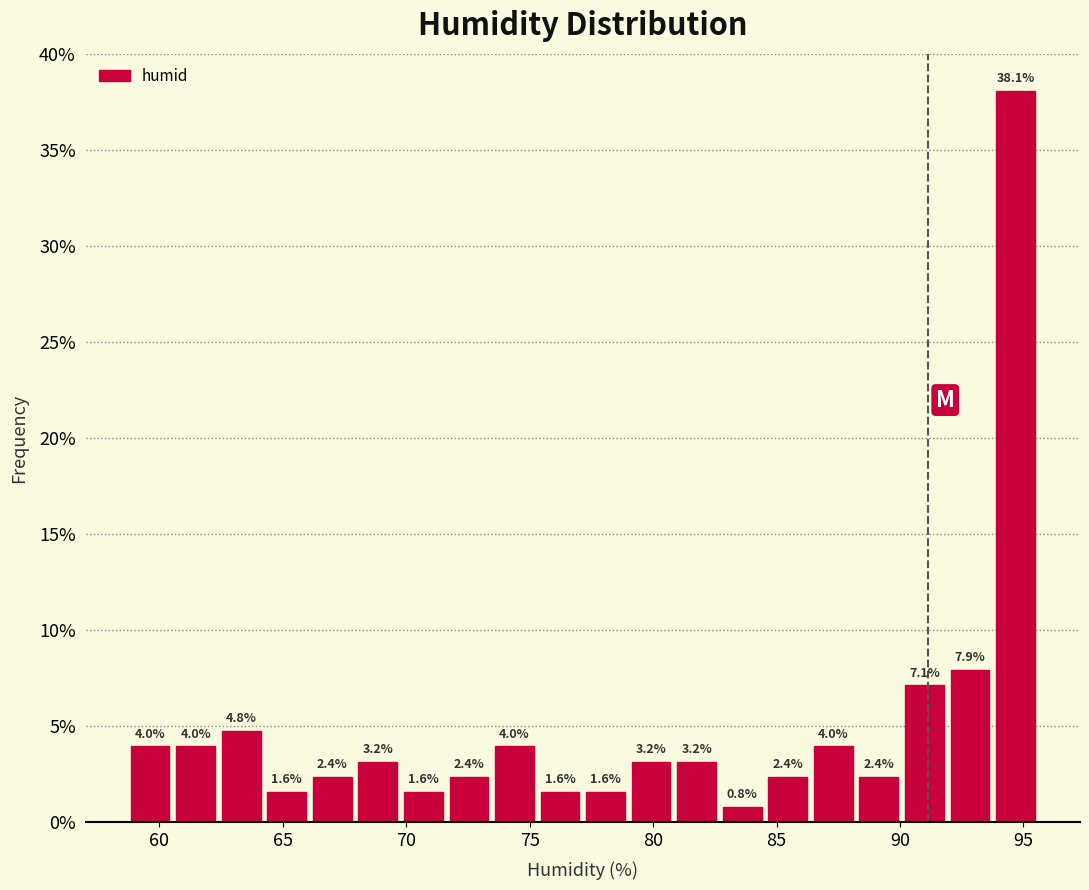

Around what value on the x-axis is the tallest bar? Give the approximate position of its centre, as read against the axis.

94.5